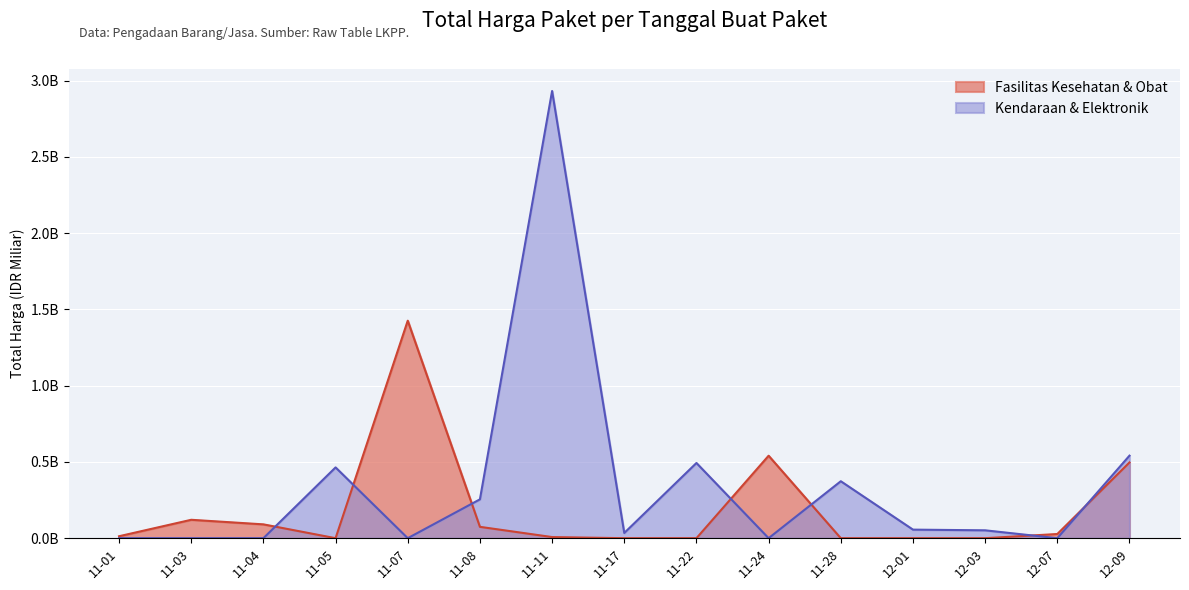

Is it true that the value at 11-11 is 2.9?

True